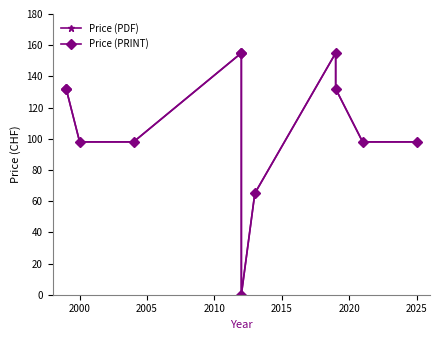

How many lines are shown in the chart?

2